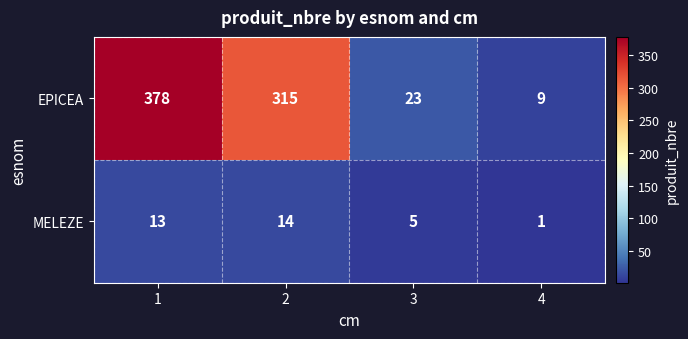

Which series has the widest spread of values?

EPICEA